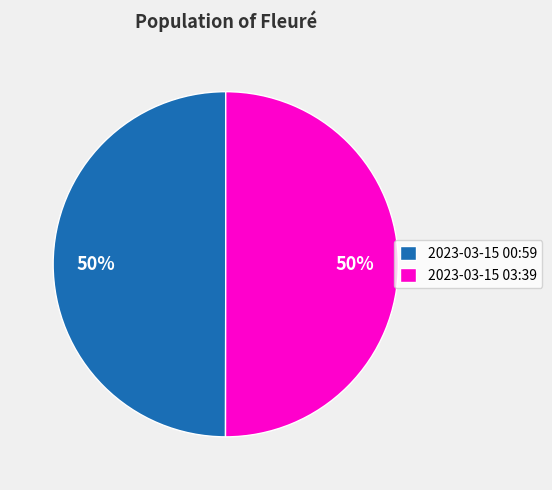

What percentage is the 2023-03-15 03:39 slice, to the nearest percent?

50%